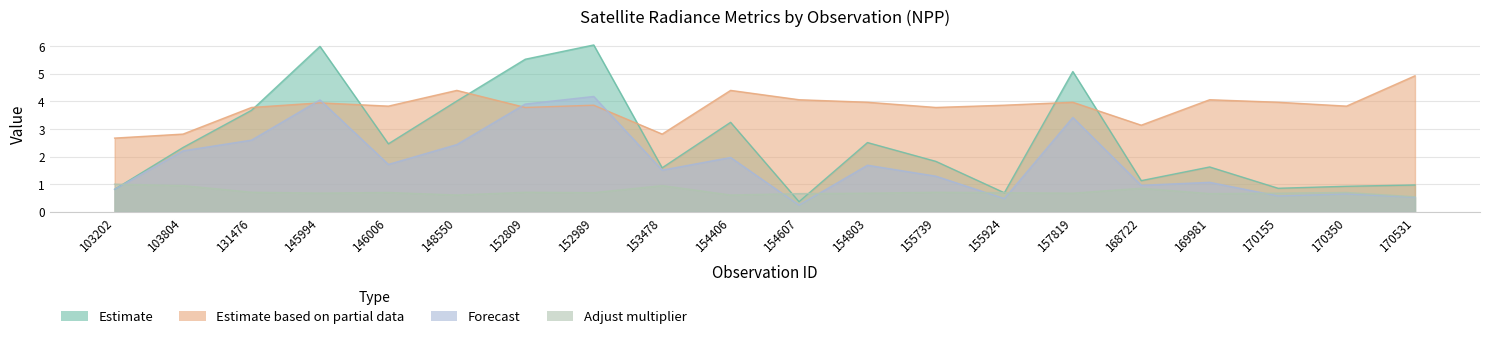

At which category is the sum across all series the highest?

152989